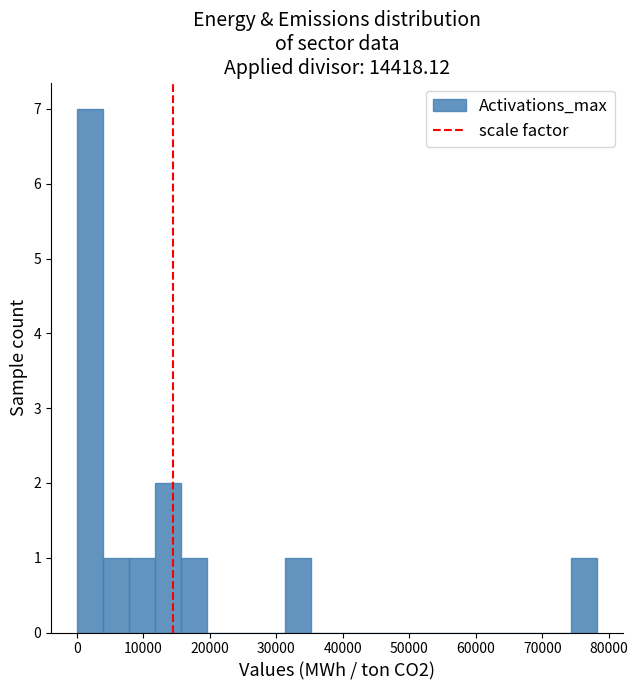

Read against the x-axis, roughly where is the centre of the tallest bar?

2000